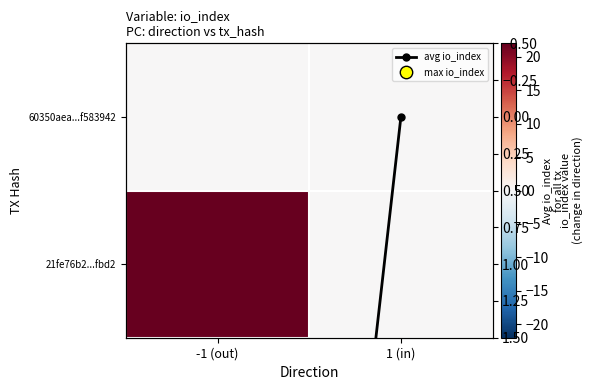

True or false: 21fe76b2...fbd2 has a value of 0 at 1 (in).

True